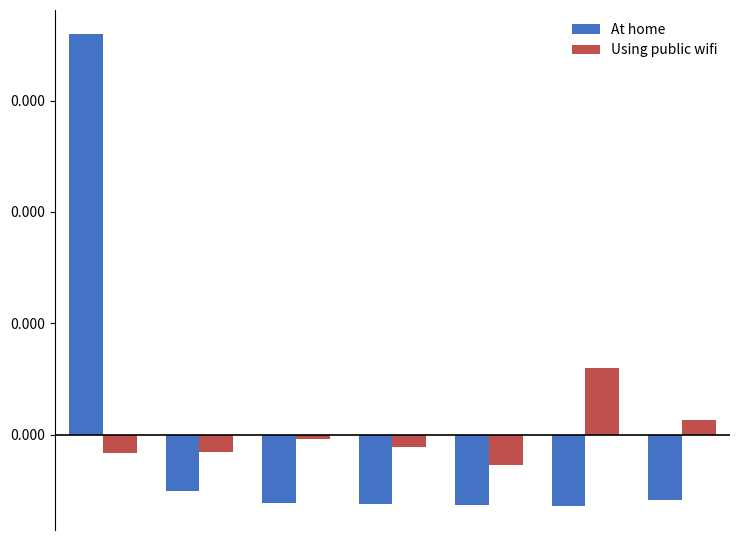

Are the bars grouped side by side (vs. stacked)?

Yes